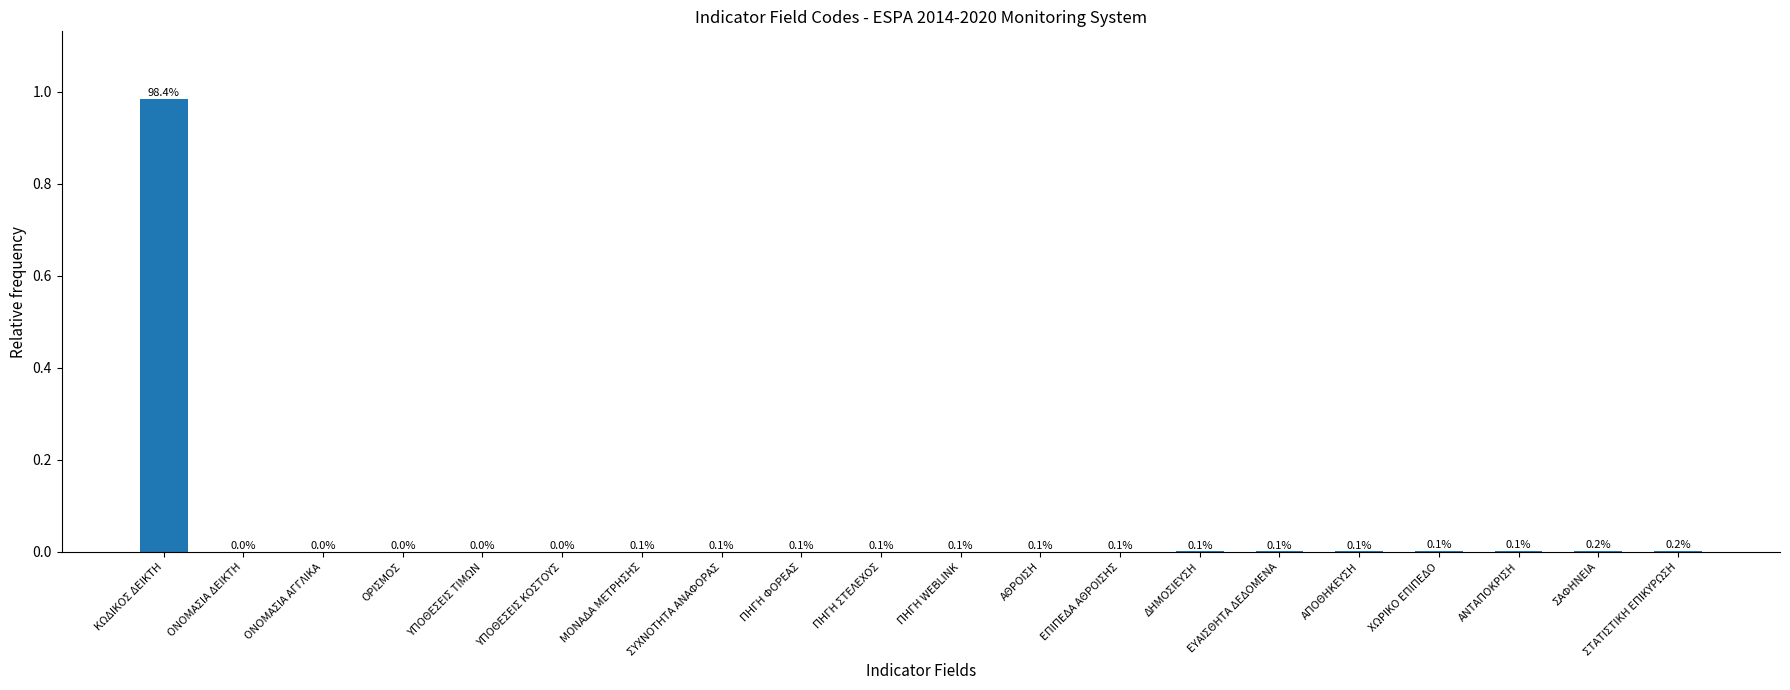

What position from the left is ΧΩΡΙΚΟ ΕΠΙΠΕΔΟ?

17